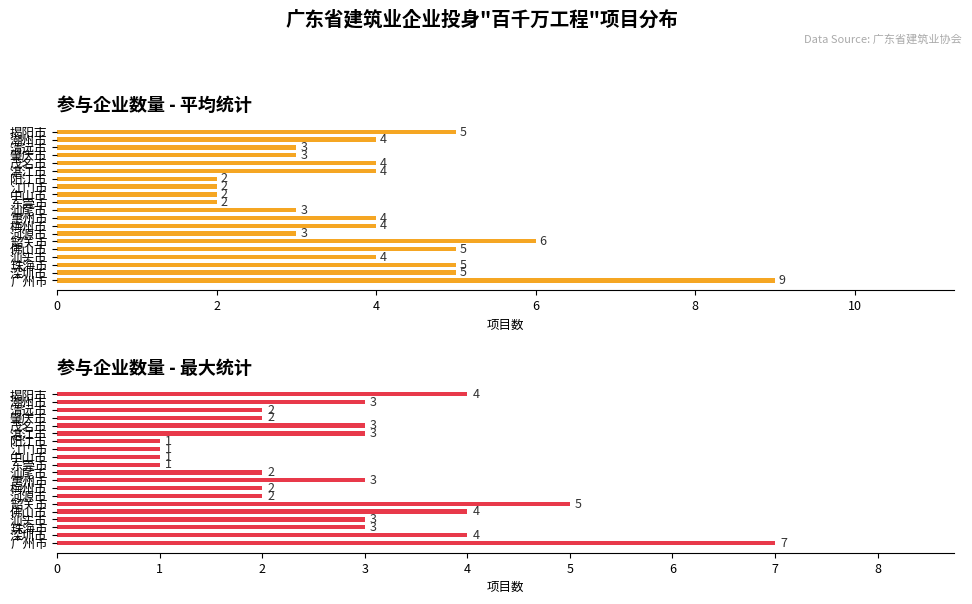

The Average utilization (项目数) series shows 5 at 4. True or false?

True